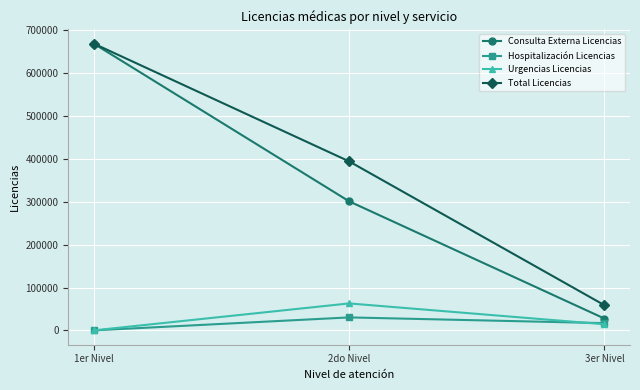

What is the sum of the Consulta Externa Licencias values at 2do Nivel and 3er Nivel?

328610